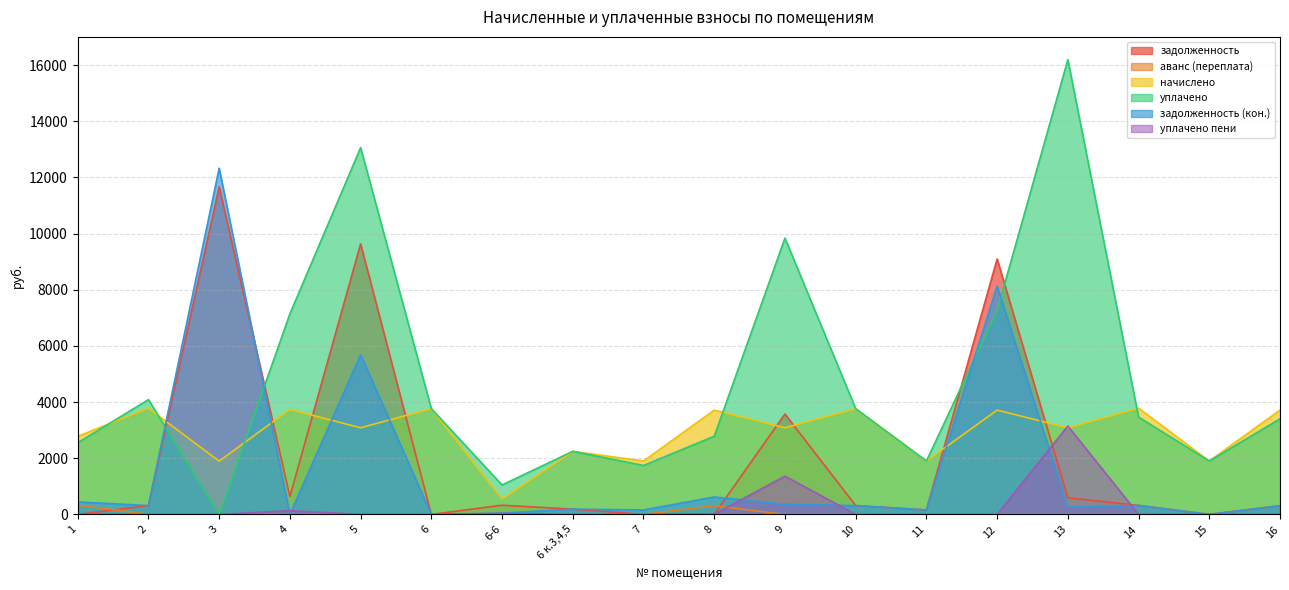

True or false: аванс (переплата) and уплачено cross at least once.

False